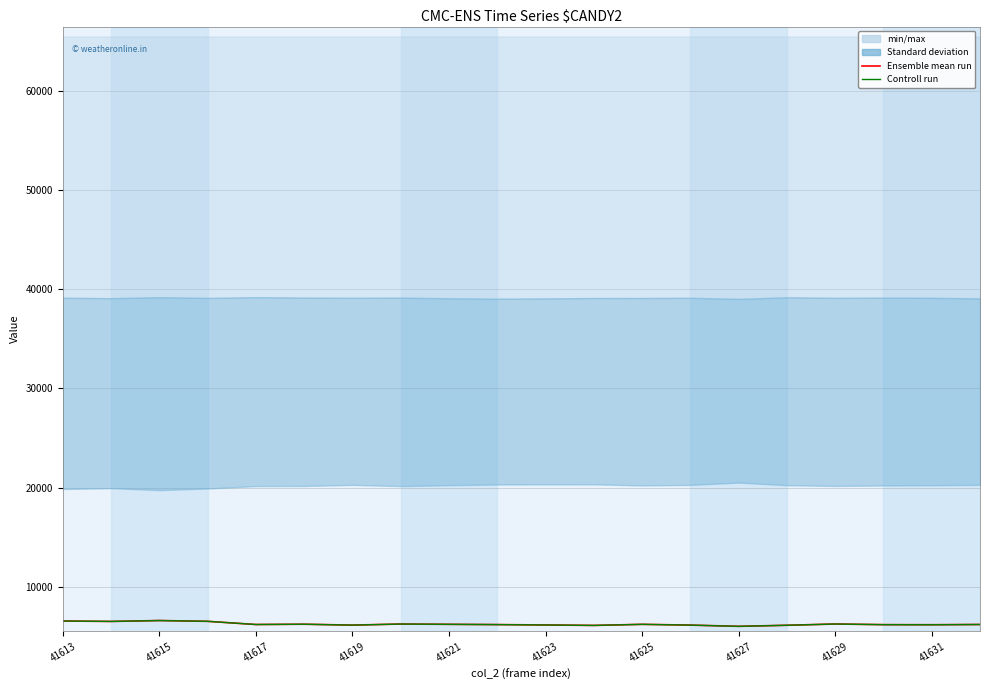

Reading left to right, transcribe all the data shown in this chart.

Ensemble mean run: 6526	6485	6575	6495	6174	6203	6113	6222	6192	6166	6128	6083	6191	6115	5990	6097	6225	6160	6152	6175
Controll run: 6526	6485	6575	6495	6174	6202	6112	6222	6192	6165	6128	6081	6191	6113	5989	6097	6224	6159	6150	6175